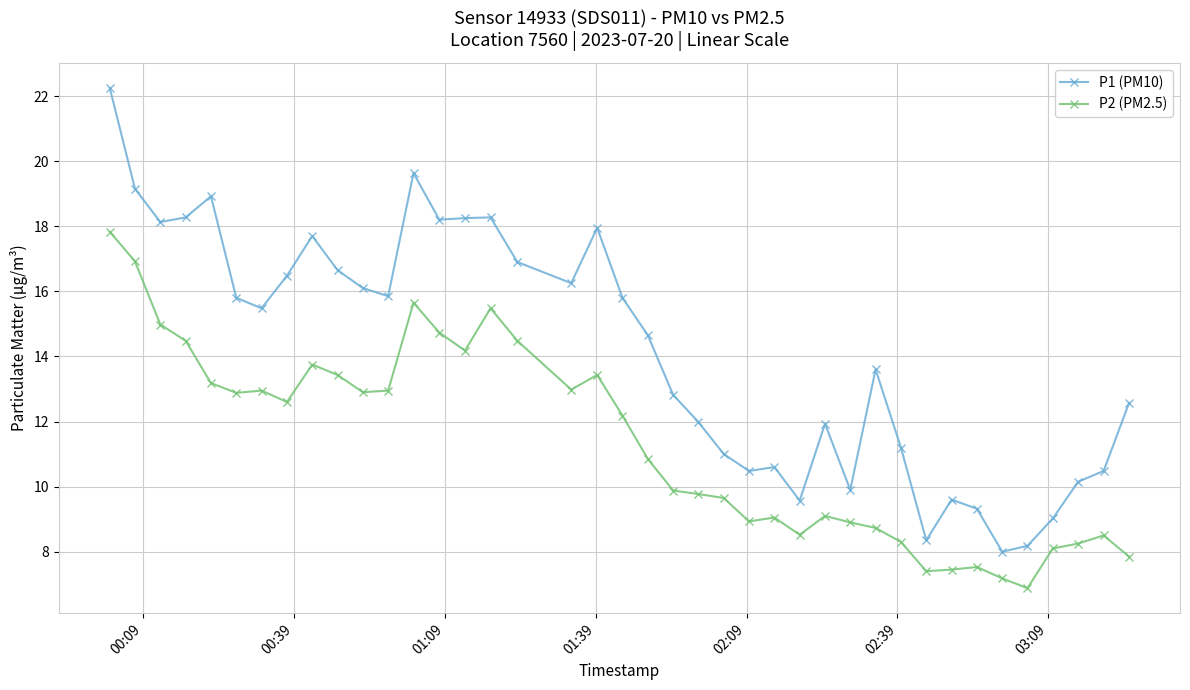

How many data points in P1 (PM10) are less than 15?

20